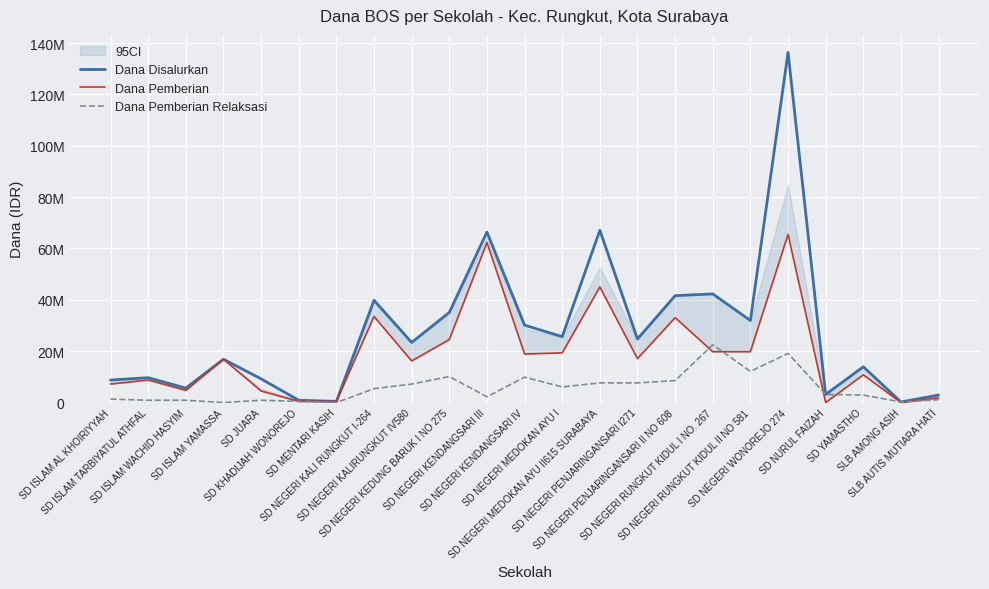

At which label does Dana Pemberian Relaksasi reach its minimum?

SD ISLAM YAMASSA